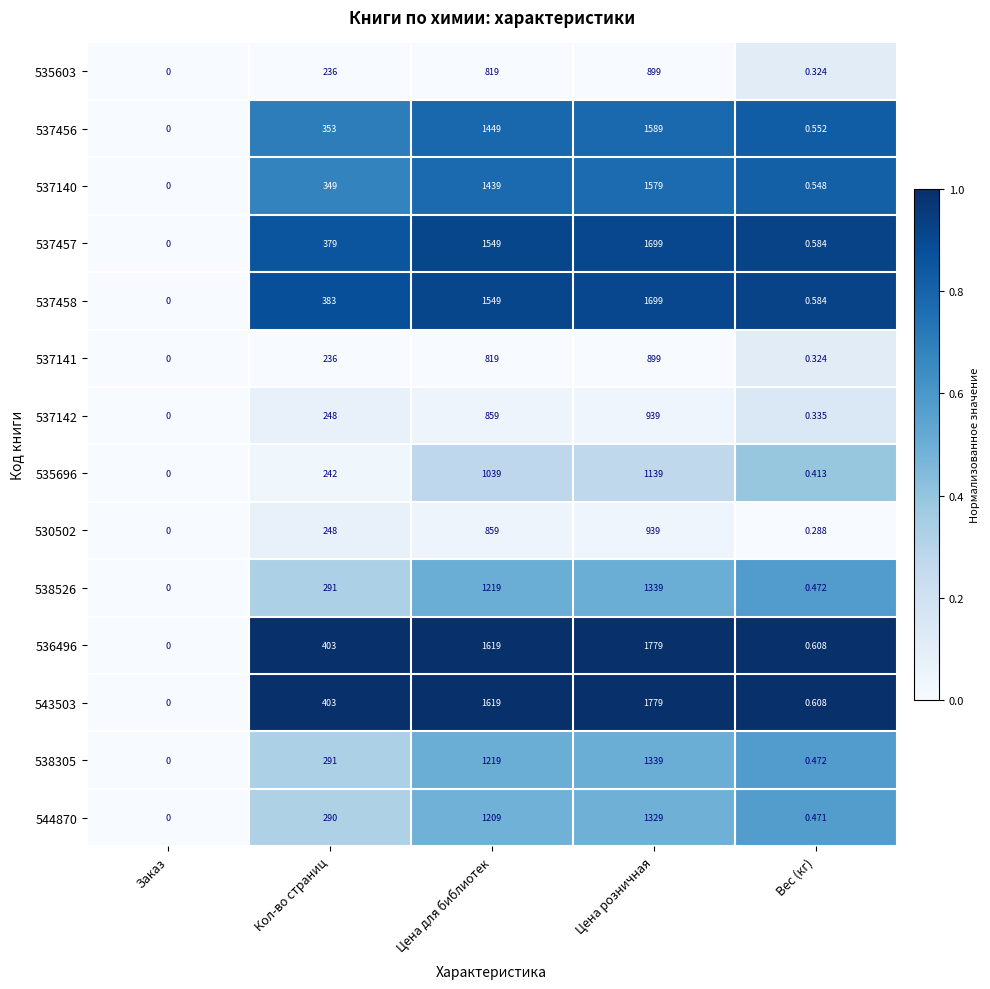

At which label is 537140 closest to 789?

Кол-во страниц